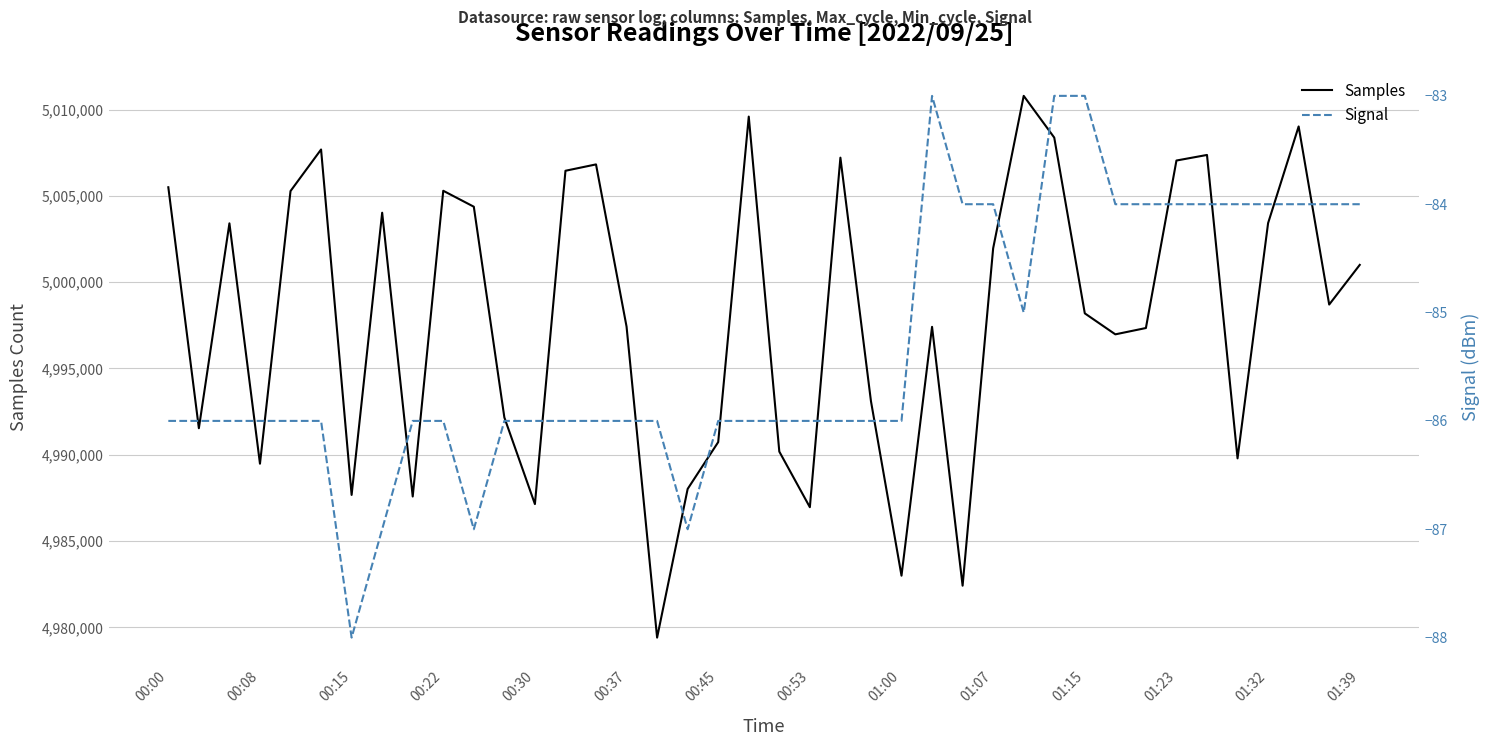

True or false: Signal and Samples intersect in this chart.

False